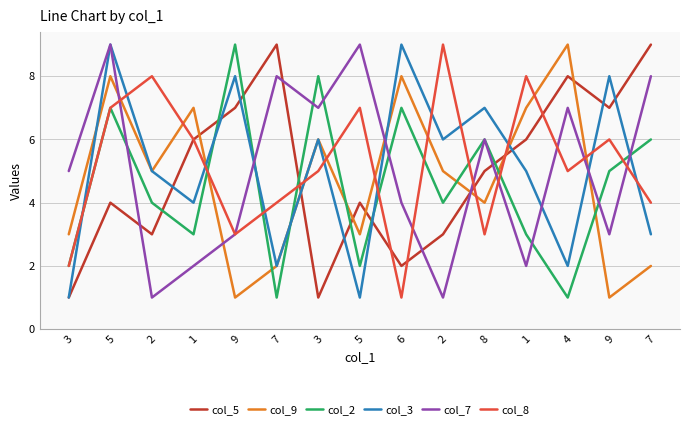

What is the total value across all series at 8?

31